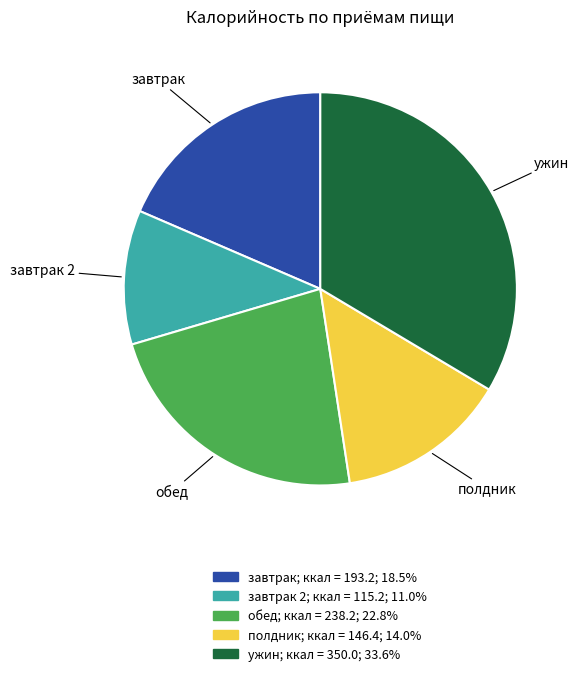

Is there a majority slice in this chart?

No